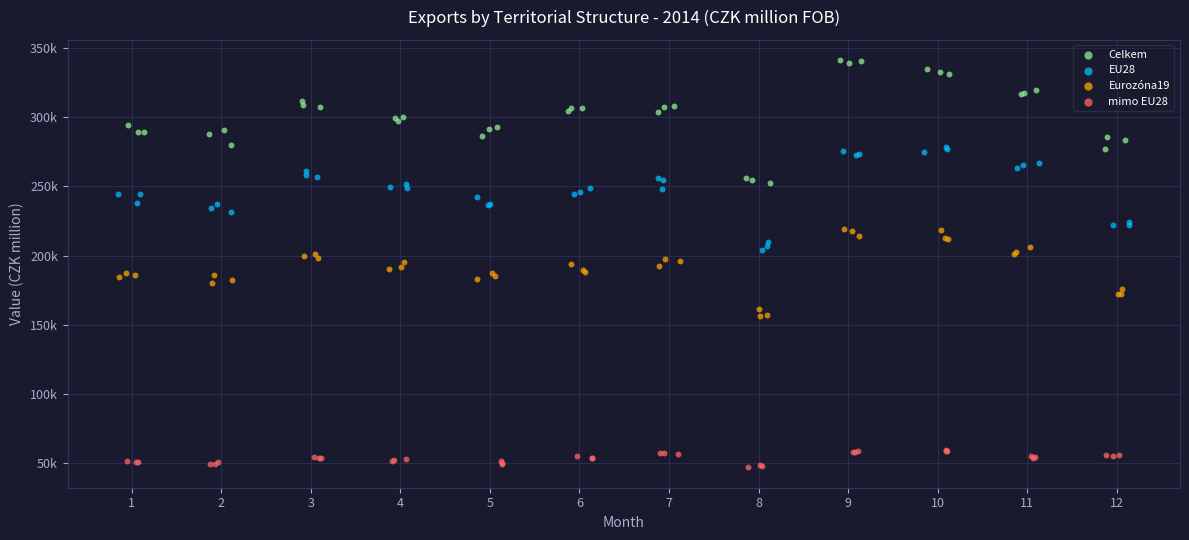

Which series reaches the minimum Y coordinate?

mimo EU28